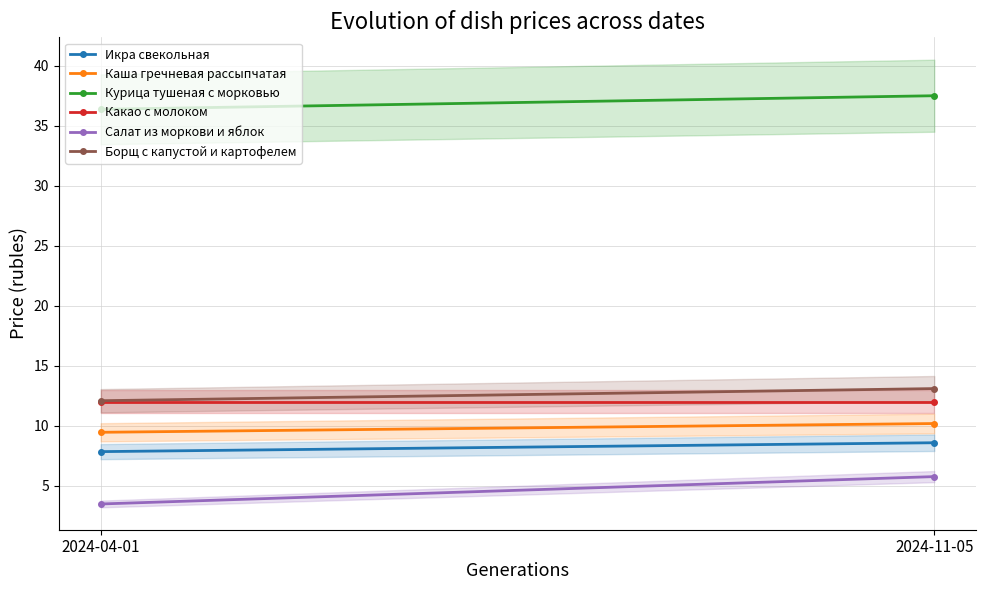

Rank the series at 2024-11-05 from highest to lowest value.

Курица тушеная с морковью, Борщ с капустой и картофелем, Какао с молоком, Каша гречневая рассыпчатая, Икра свекольная, Салат из моркови и яблок